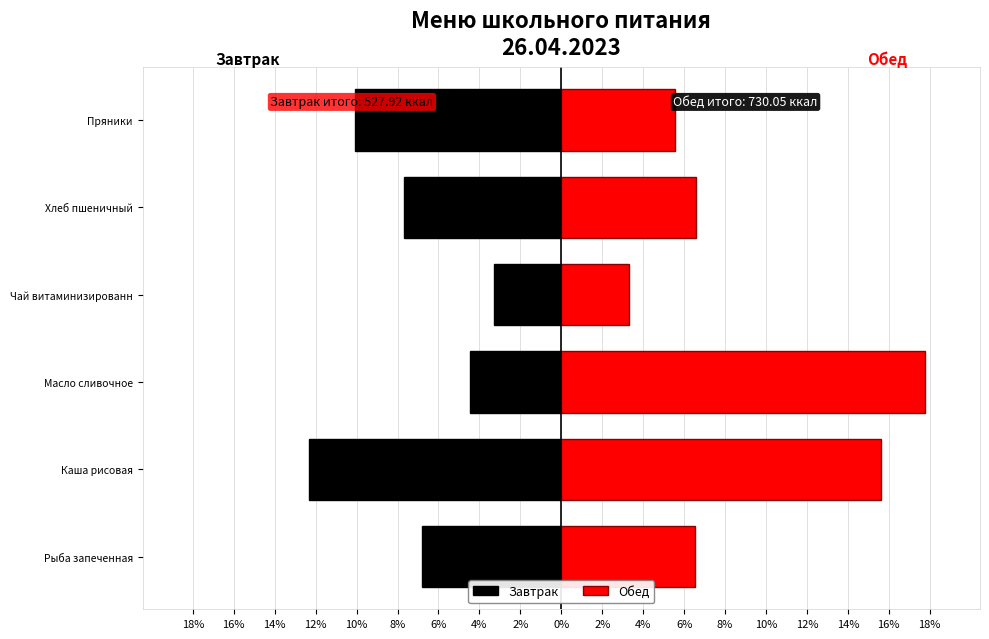

Which series has the largest range (max minus min)?

Обед